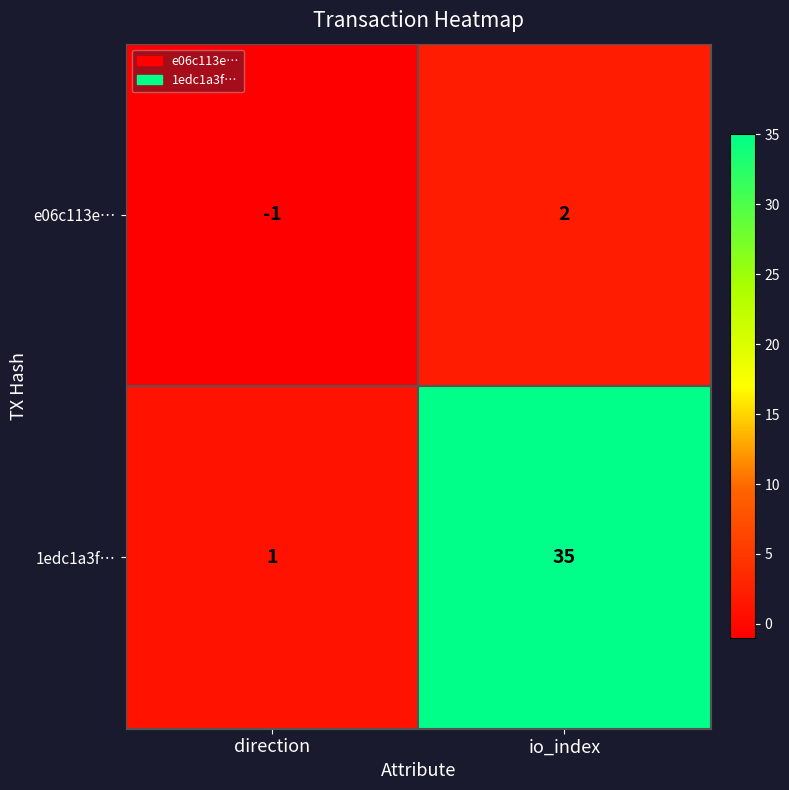

At how many categories does at least one series exceed 21?

1